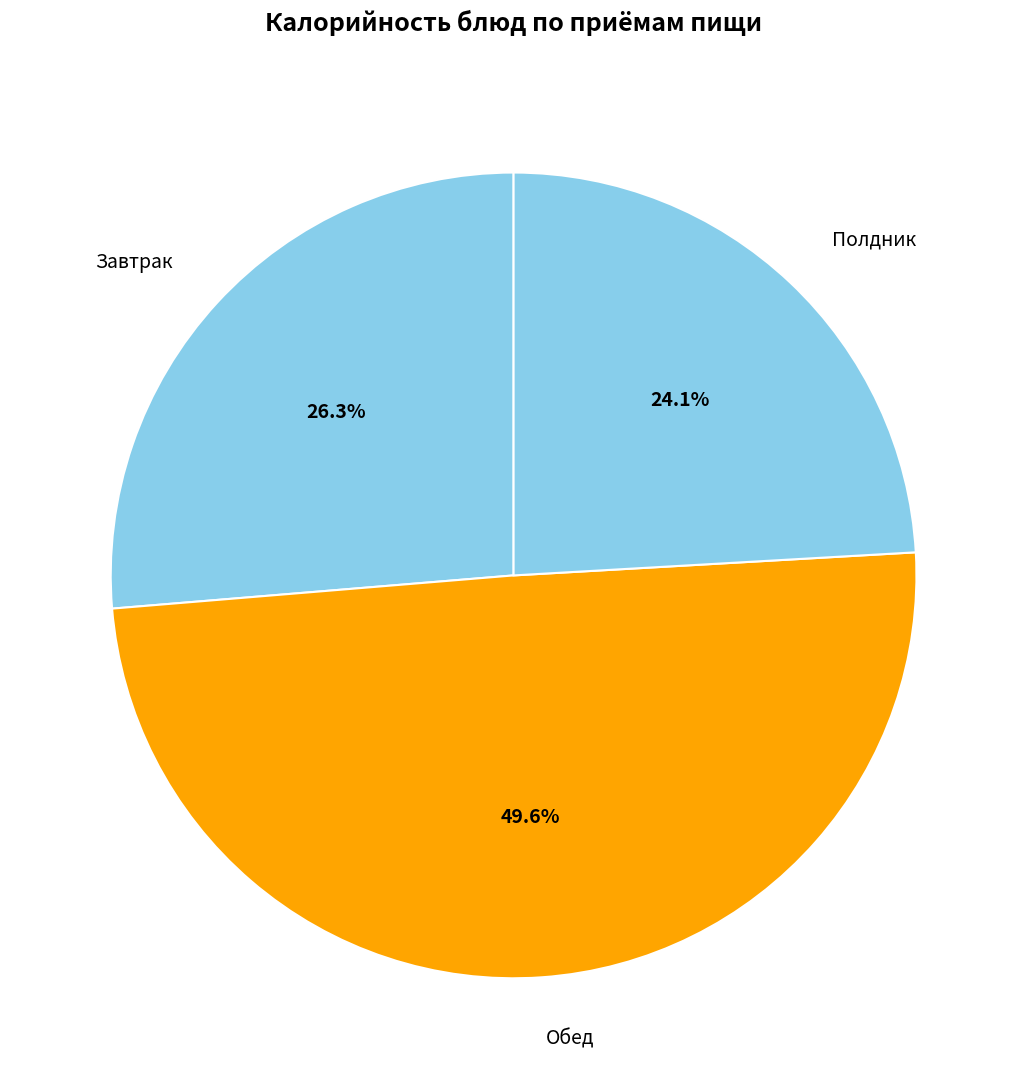

Which category has the biggest portion of the pie?

Обед